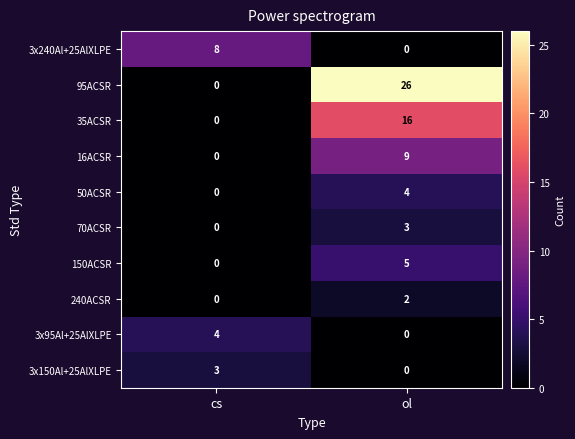

Reading left to right, what are all the values shown in this chart?

3x240Al+25AlXLPE: cs=8	ol=0
95ACSR: cs=0	ol=26
35ACSR: cs=0	ol=16
16ACSR: cs=0	ol=9
50ACSR: cs=0	ol=4
70ACSR: cs=0	ol=3
150ACSR: cs=0	ol=5
240ACSR: cs=0	ol=2
3x95Al+25AlXLPE: cs=4	ol=0
3x150Al+25AlXLPE: cs=3	ol=0